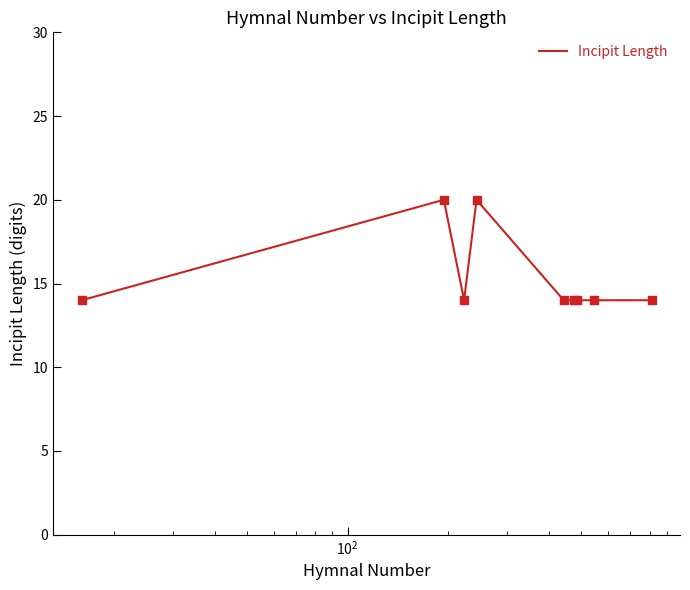

What is the minimum value shown in the chart?

14